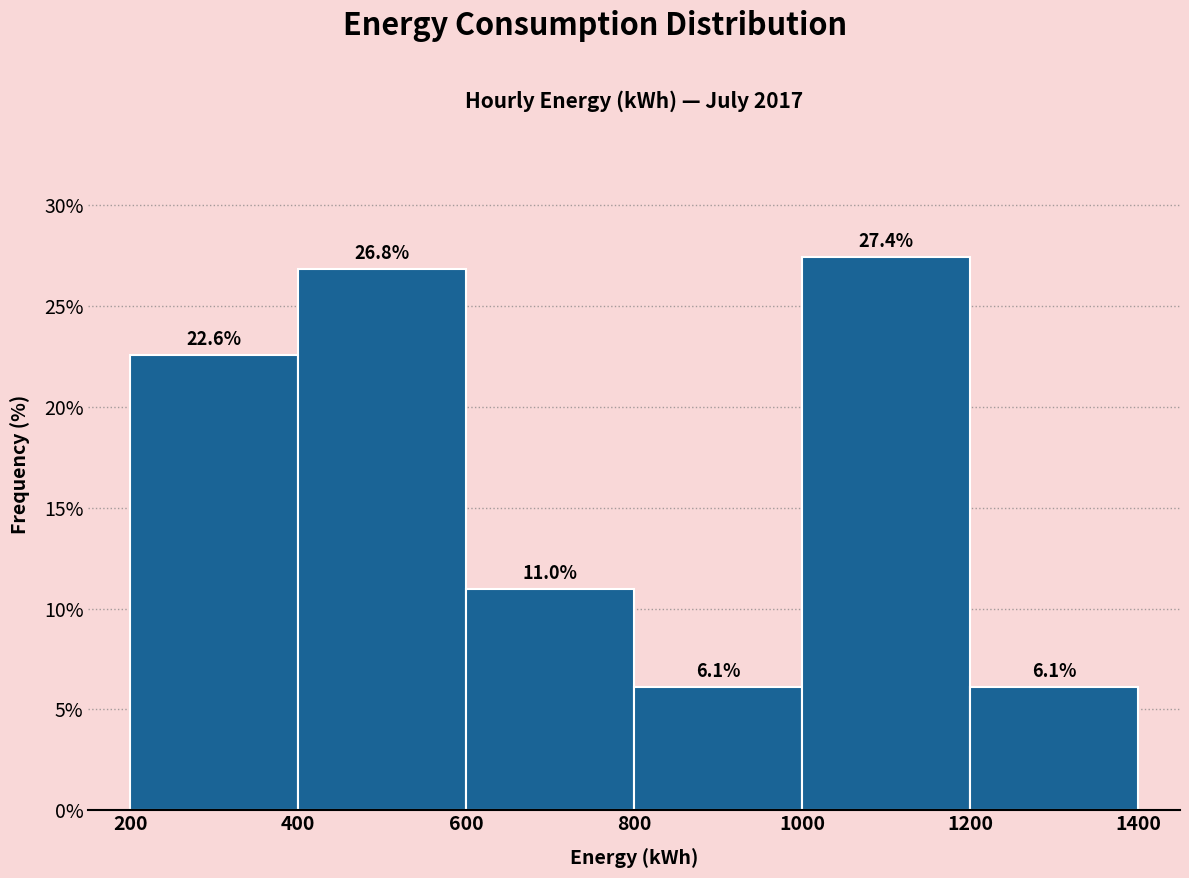

Over which range of the x-axis is the bar tallest?

1000 to 1200